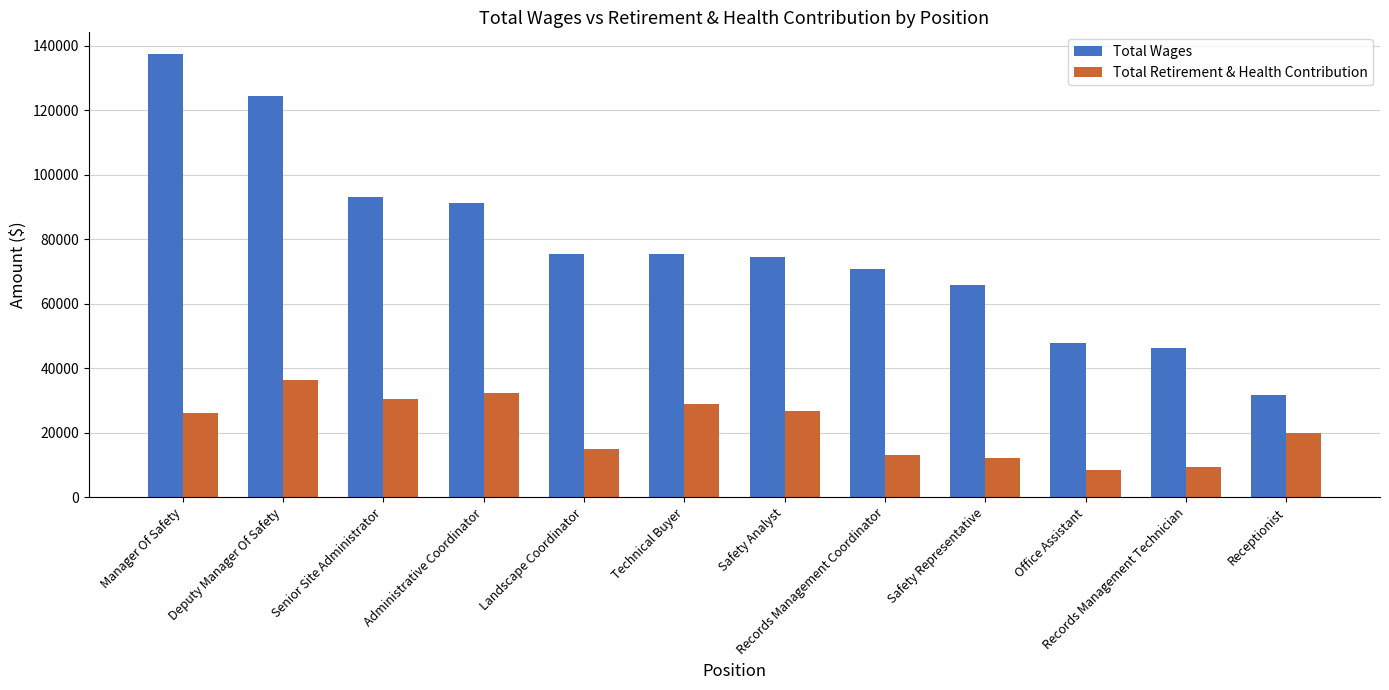

Rank the series at Office Assistant from lowest to highest value.

Total Retirement & Health Contribution, Total Wages